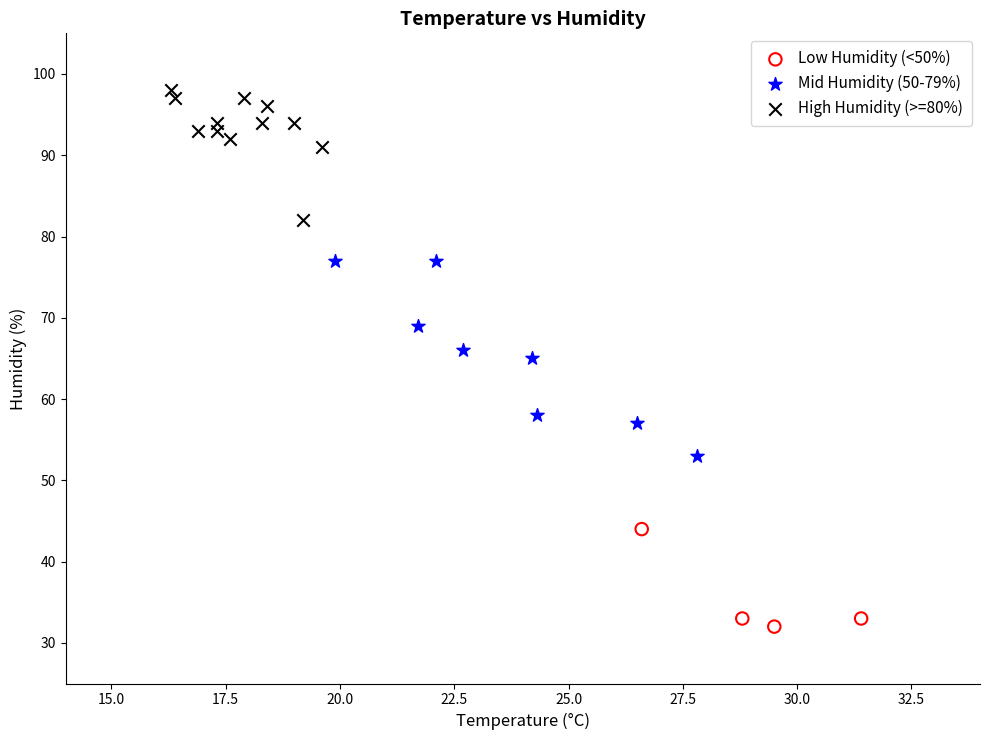

Which series has the largest Y range (max minus min)?

Mid Humidity (50-79%)